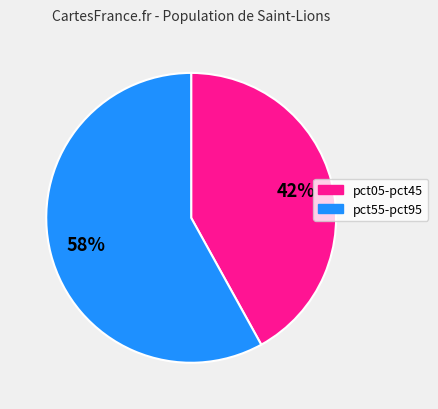

To the nearest percent, what is the difference between the largest and smallest slice percentages?

16%